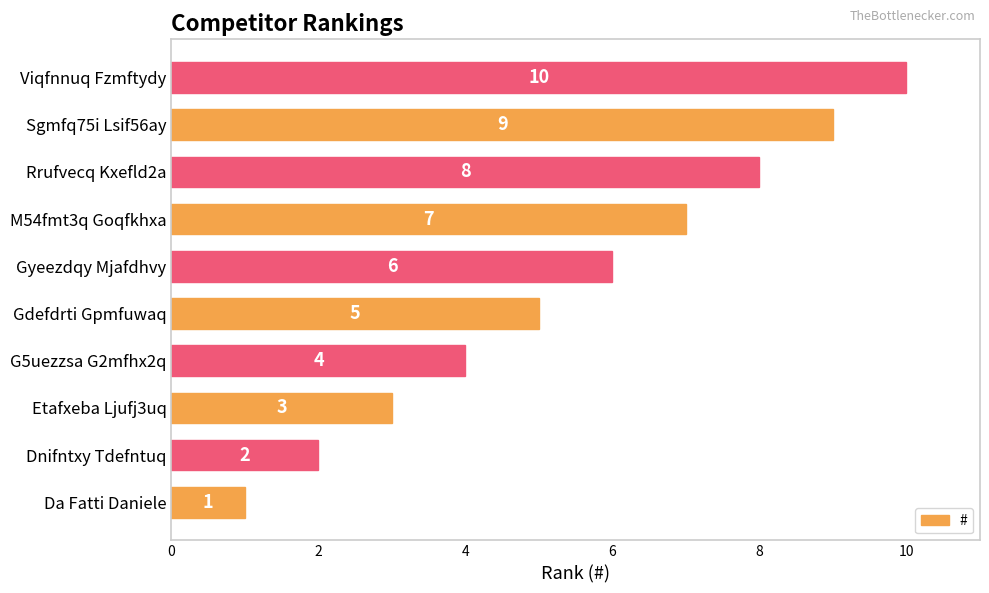

How many values are between 3 and 8?

6